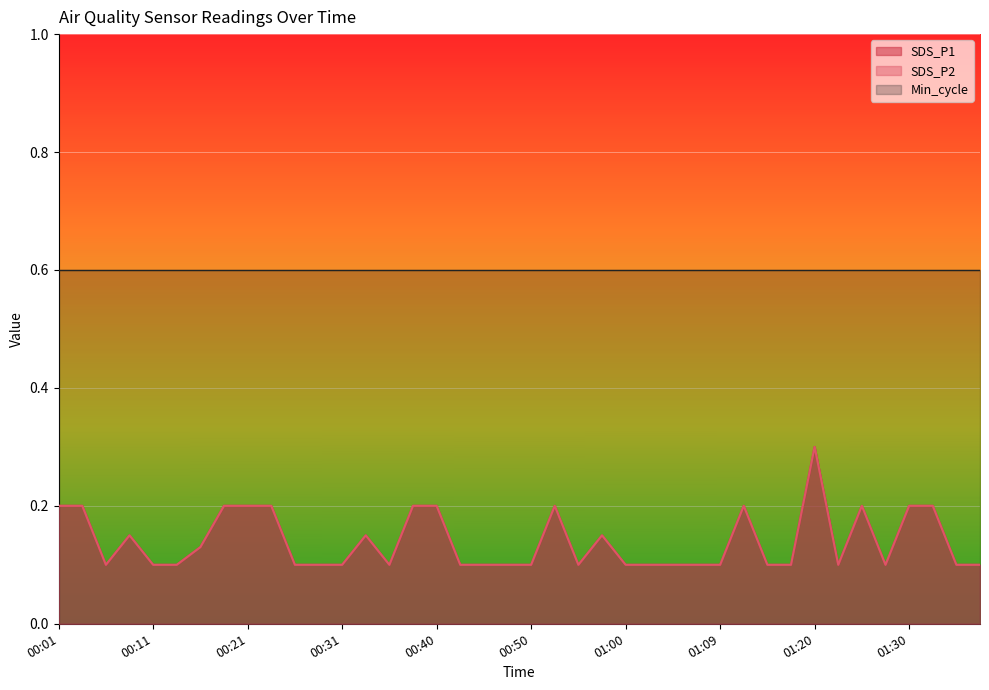

True or false: SDS_P2 and SDS_P1 cross at least once.

False